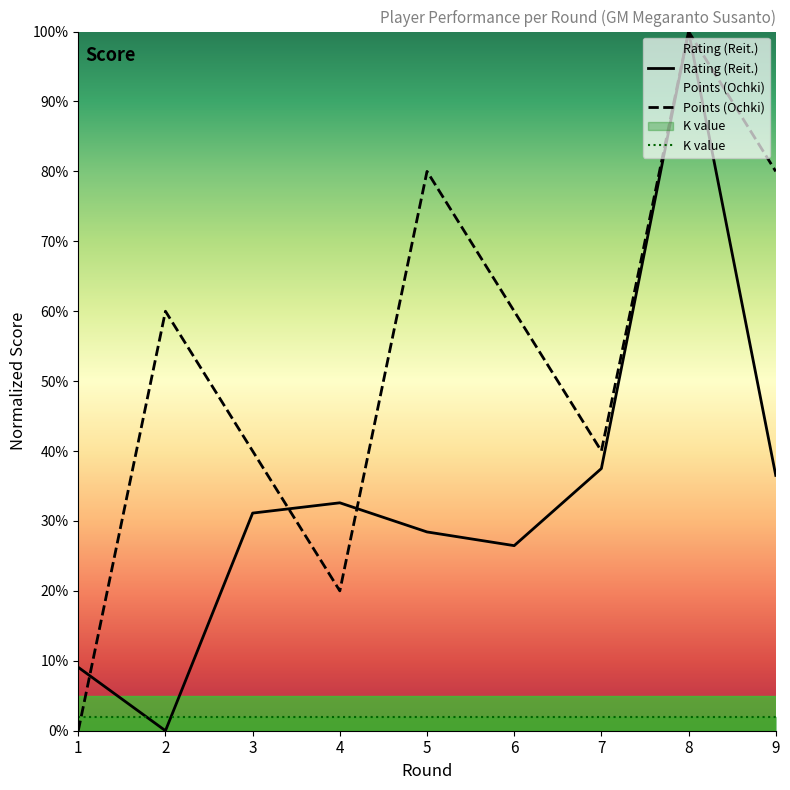

At how many categories does at least one series exceed 28?

8